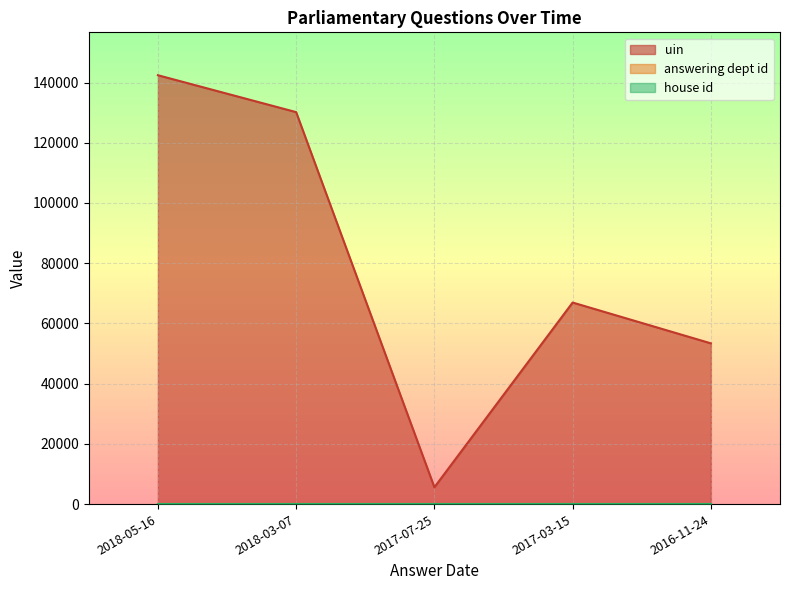

Is it true that answering dept id equals 22 at 2017-03-15?

False